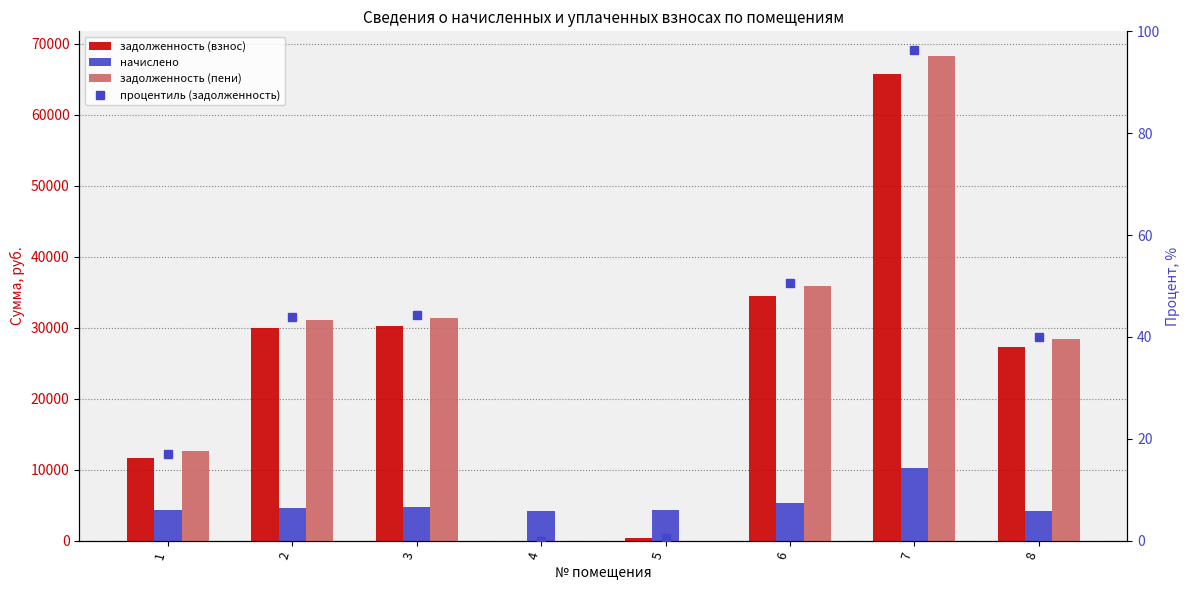

Is the value of задолженность (пени) at 7 greater than the value of начислено at 3?

Yes